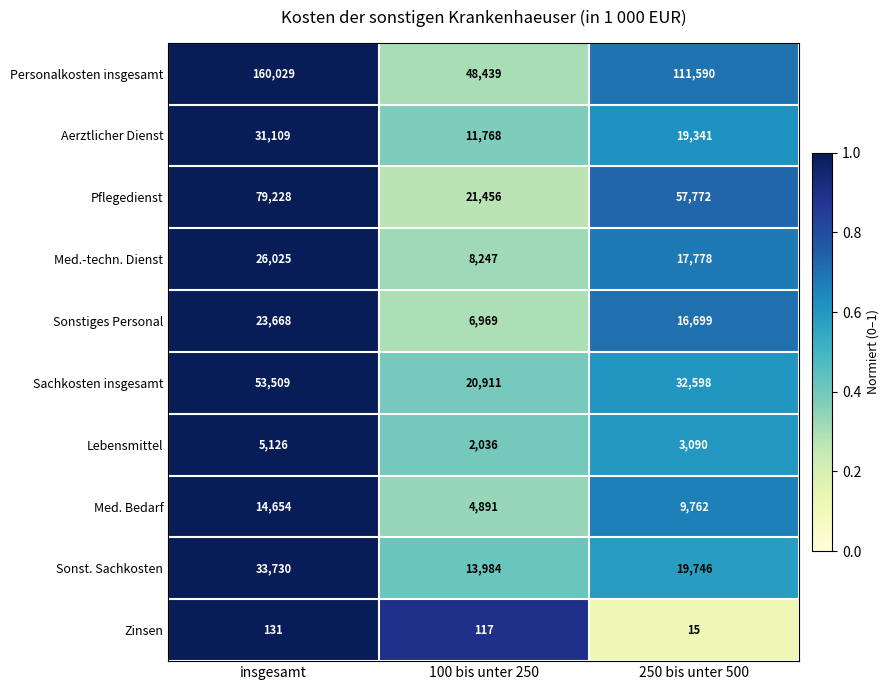

What is the difference between the second highest and minimum values in the Lebensmittel series?

1054